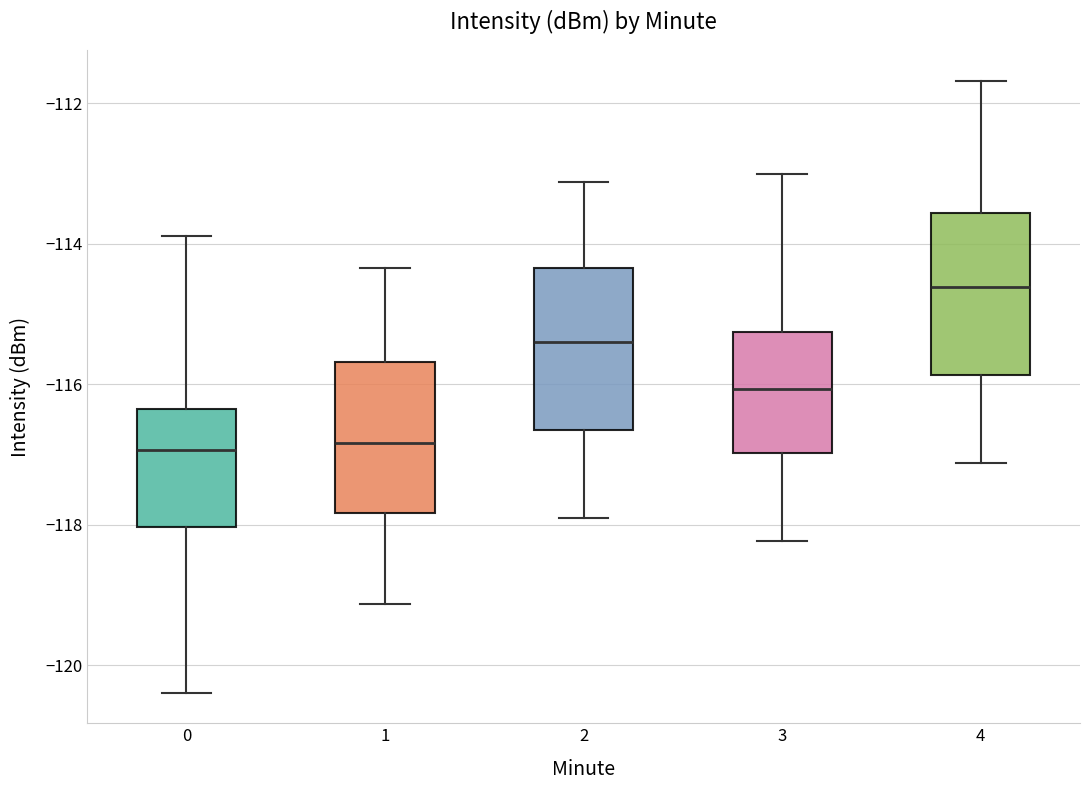

Reading left to right, read every box against the y-axis: the position of its median line, the range the box covers, and the ends of its whiskers. The values are not printed on the chart, so give them approximately, as read against the axis.

0: median -117.0, box -118.0 to -116.4, whiskers -120.4 to -113.8
1: median -116.8, box -117.8 to -115.6, whiskers -119.2 to -114.4
2: median -115.4, box -116.6 to -114.4, whiskers -118.0 to -113.2
3: median -116.0, box -117.0 to -115.2, whiskers -118.2 to -113.0
4: median -114.6, box -115.8 to -113.6, whiskers -117.2 to -111.6